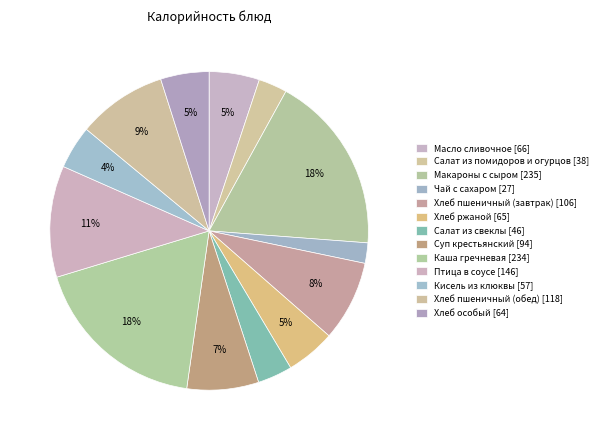

Count the number of slices in the pie.

13